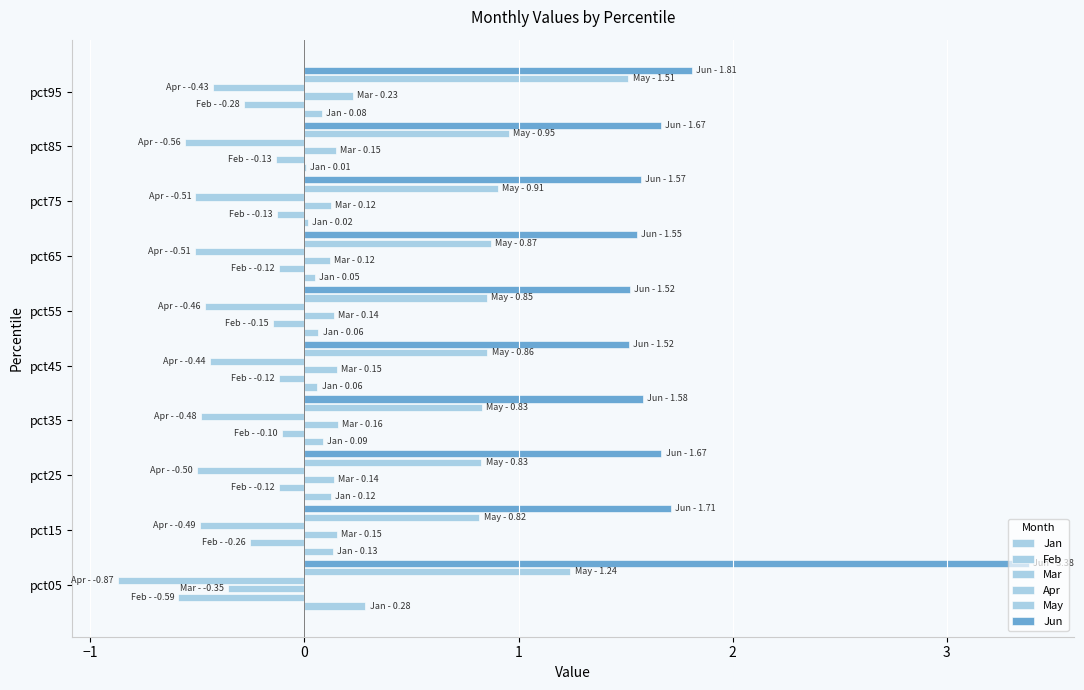

At how many categories does at least one series exceed 2?

1